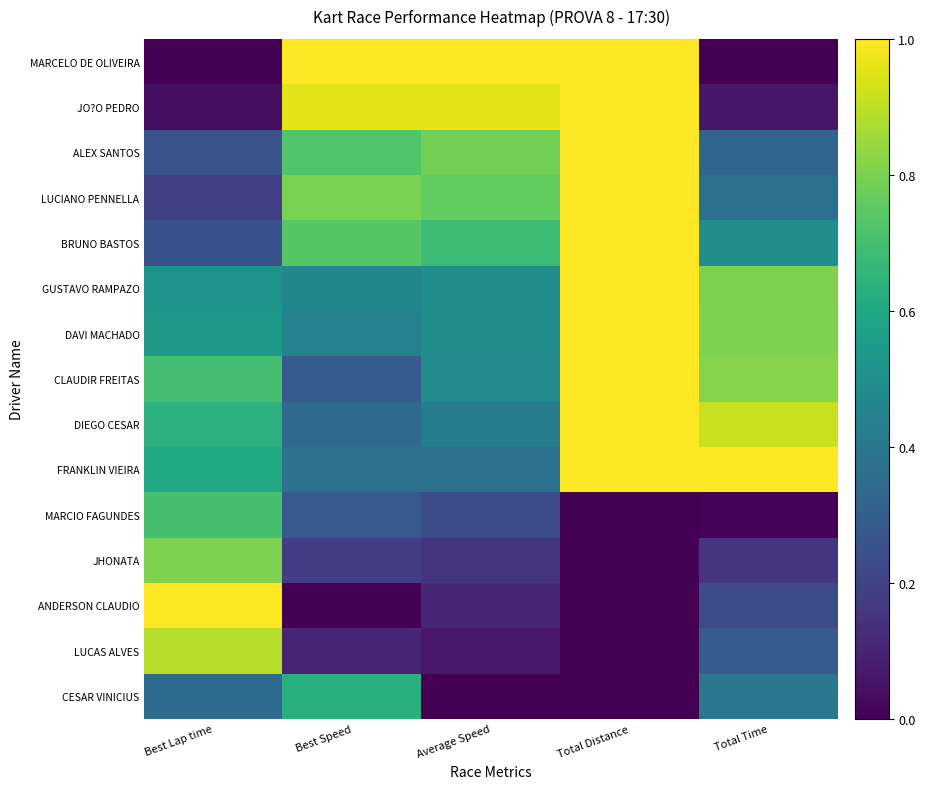

Between Total Time and Total Distance, which is larger?

Total Distance